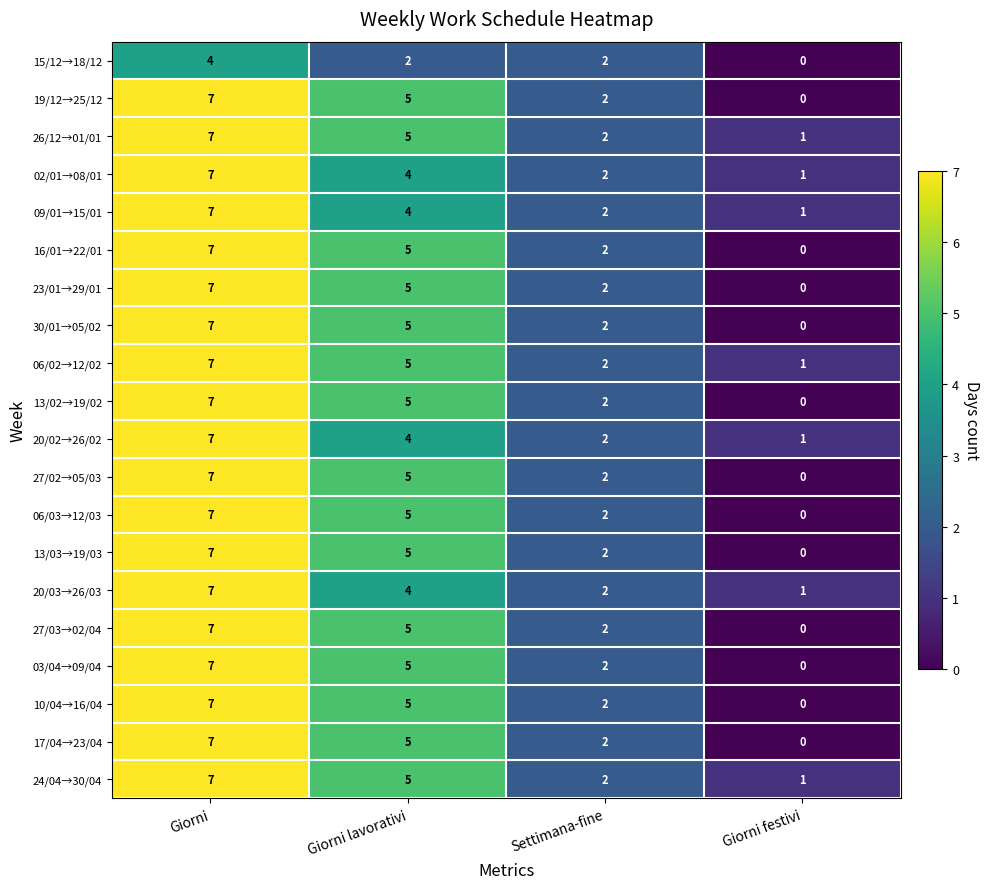

The value of 19/12→25/12 at Settimana-fine is 2. True or false?

True